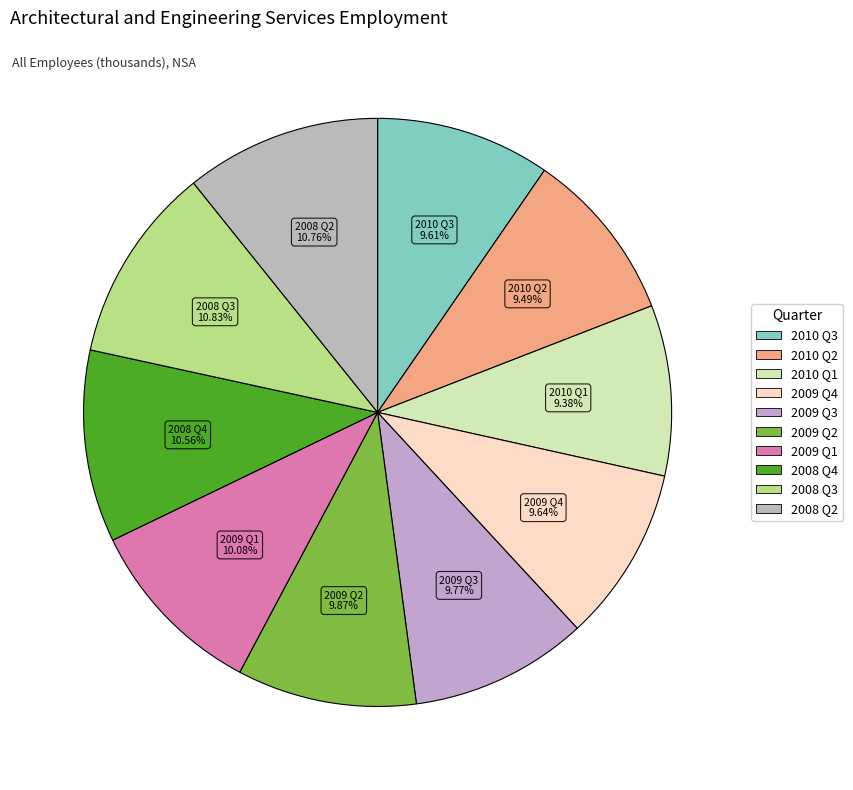

To the nearest percent, what is the average slice percentage?

10%